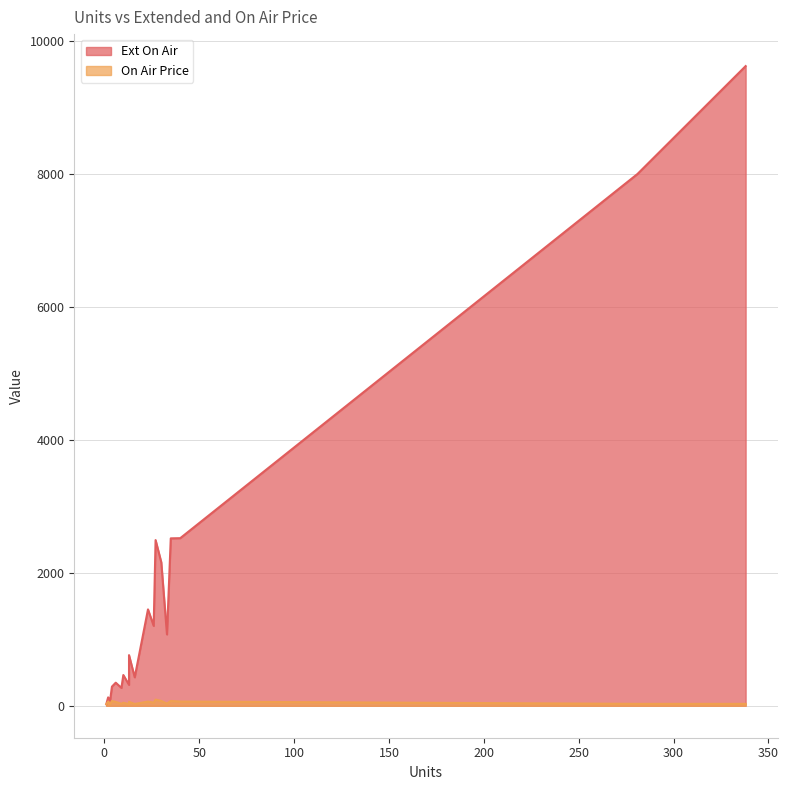

What is the difference between the second highest and second lowest values in the On Air Price series?

47.8